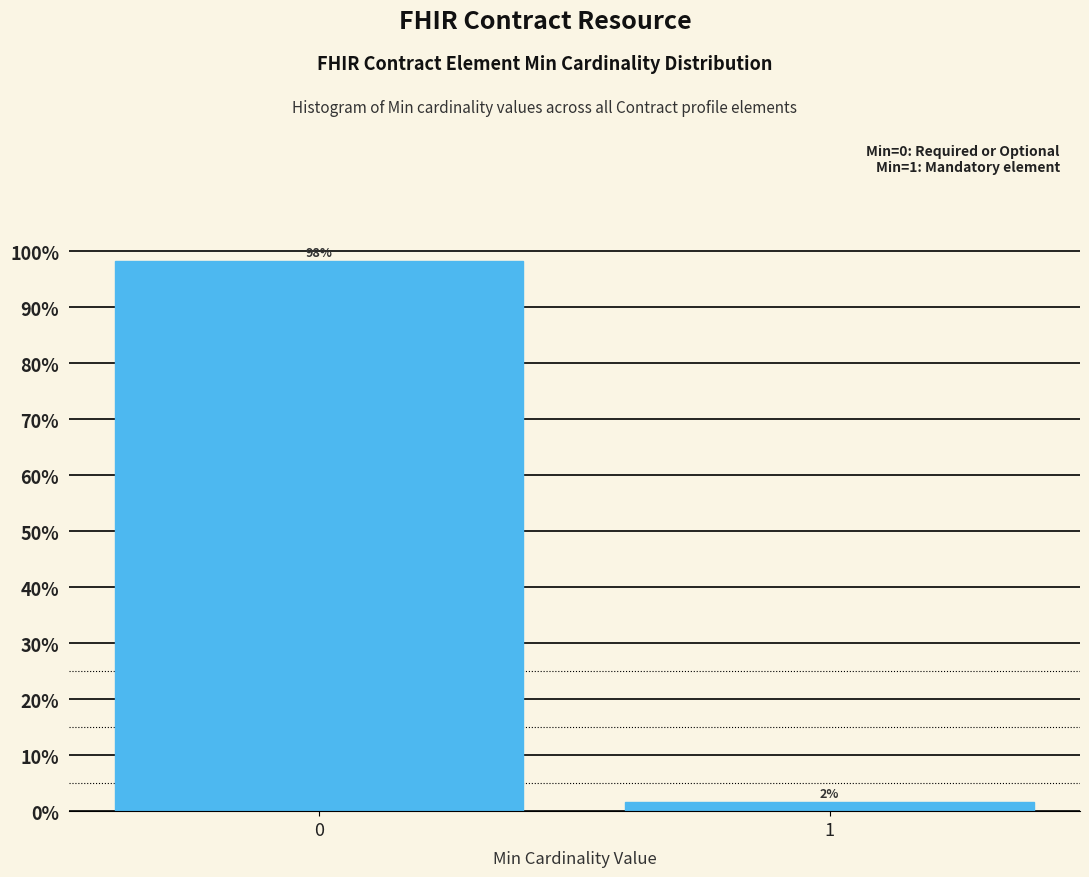

Is it true that the value at 0 is 165.7?

False